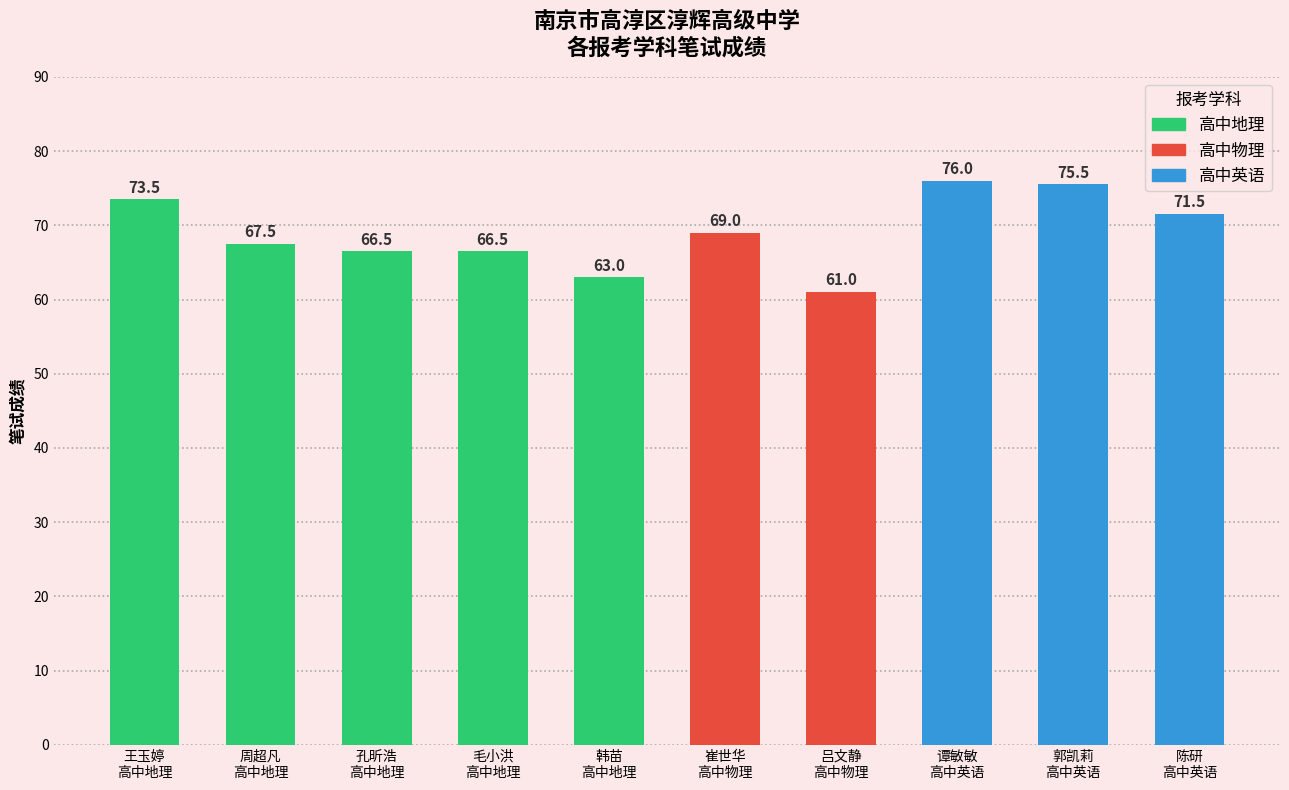

What is the ratio of the value at 谭敏敏
高中英语 to the value at 吕文静
高中物理?

1.2